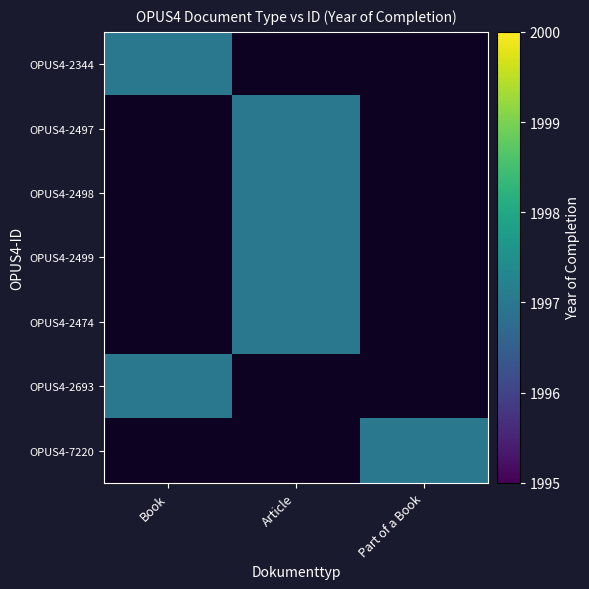

What is the difference between the OPUS4-2499 values at Book and Article?

1997